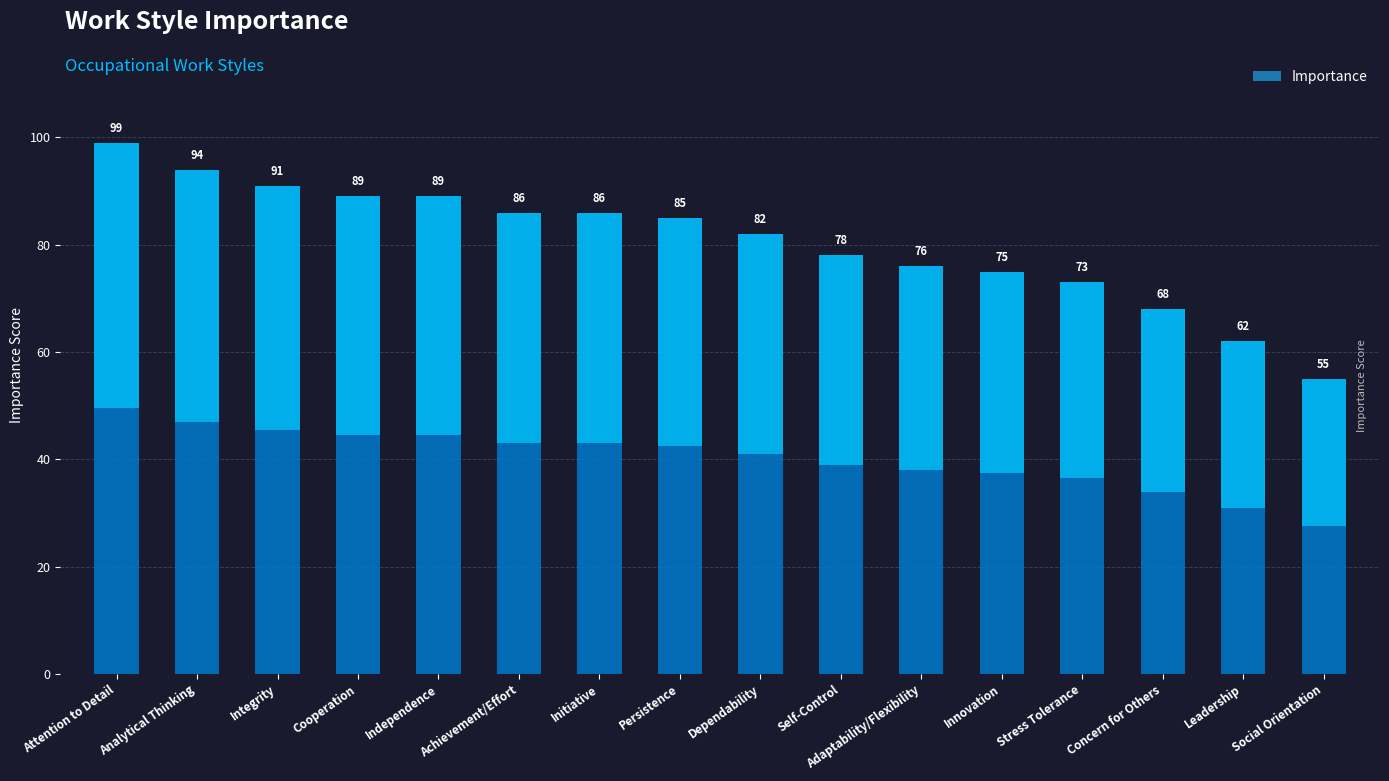

Which category has the highest value across all series?

Attention to Detail